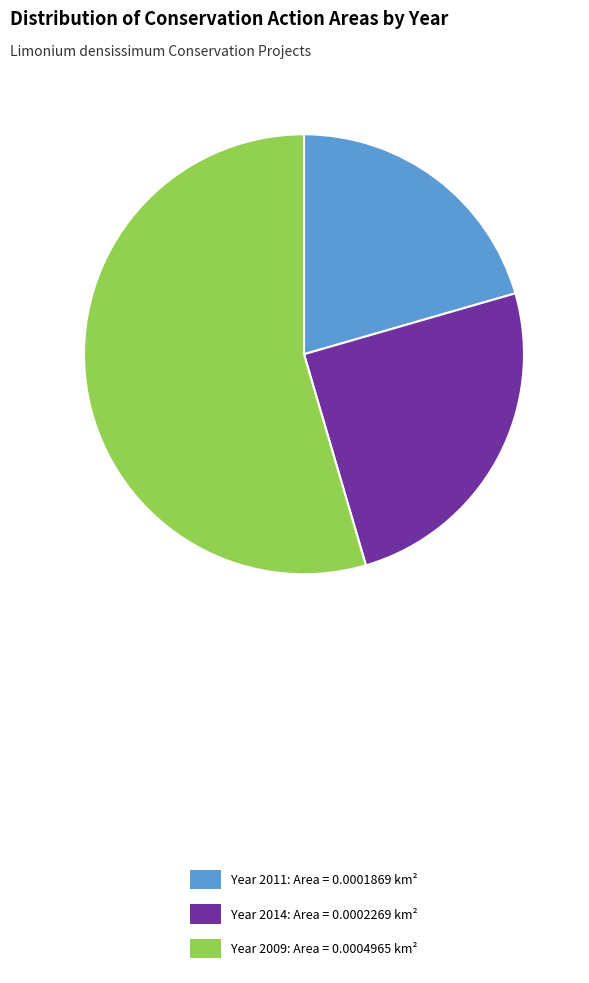

Rank the categories by value from lowest to highest.

Year 2011: Area = 0.0001869 km², Year 2014: Area = 0.0002269 km², Year 2009: Area = 0.0004965 km²